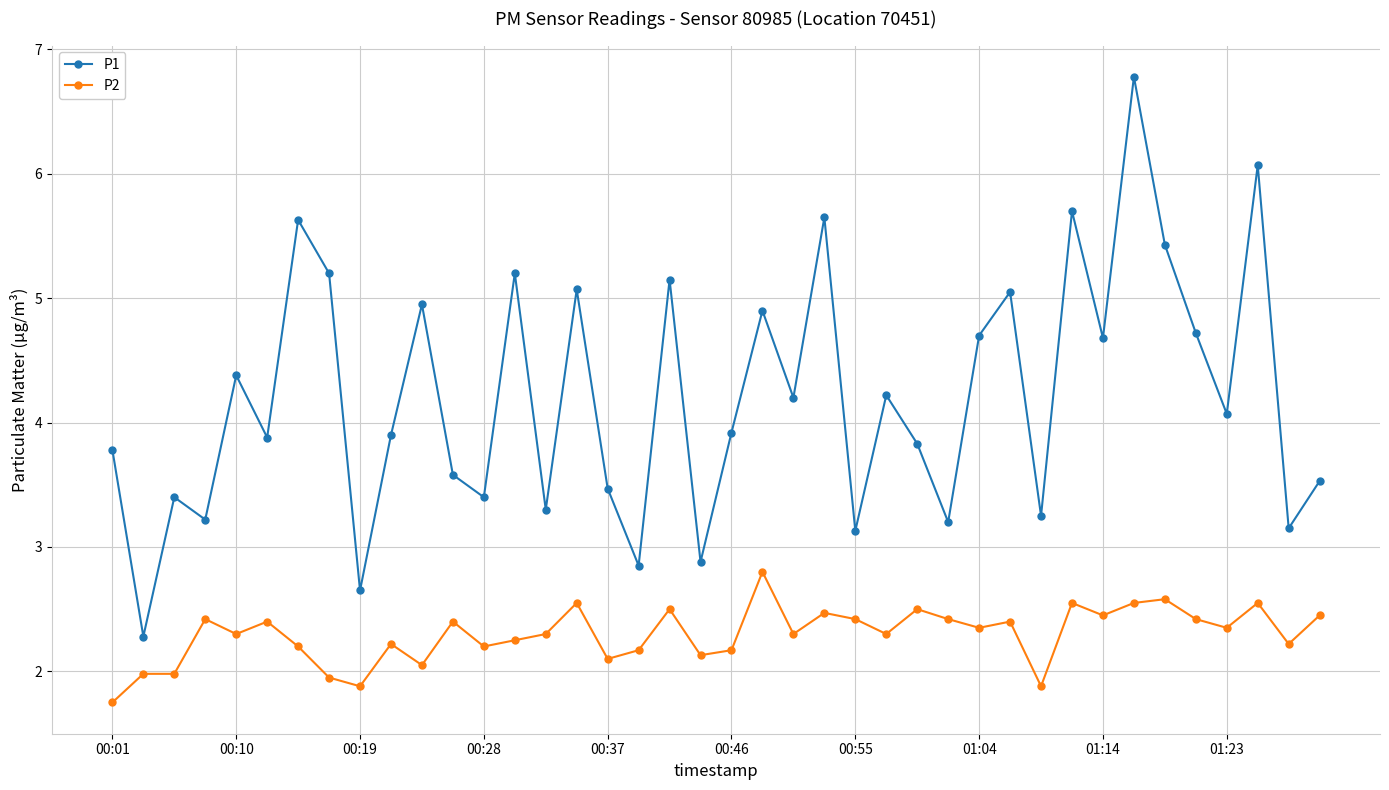

What is the average value of the P1 series?

4.2